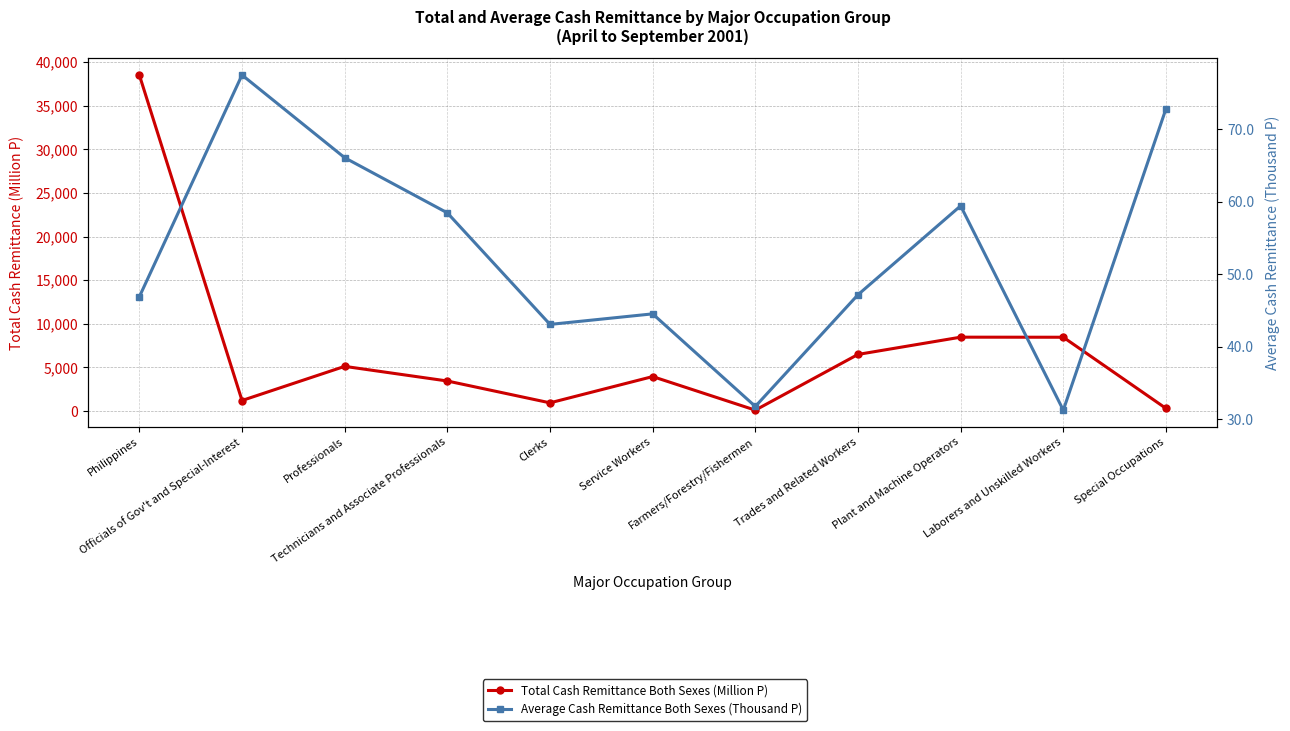

Reading left to right, extract all data points from this chart.

Total Cash Remittance Both Sexes (Million P): 38514.9	1211.3	5123.0	3446.8	943.2	3953.4	106.5	6492.0	8470.0	8461.9	306.8
Average Cash Remittance Both Sexes (Thousand P): 46.9	77.5	66.1	58.5	43.1	44.5	31.7	47.2	59.4	31.2	72.8